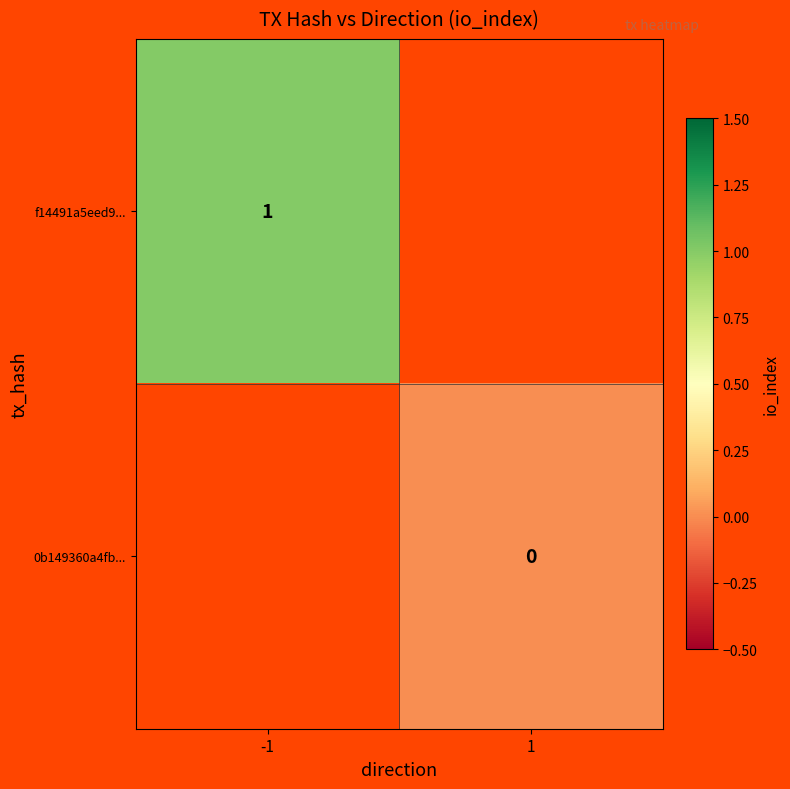

Rank the categories by f14491a5eed9... value from lowest to highest.

-1, 1